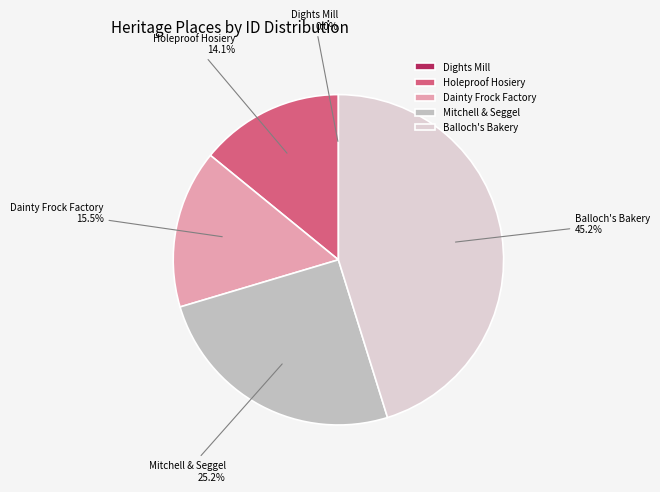

What is the ratio of the value at Mitchell & Seggel to the value at Holeproof Hosiery?

1.8